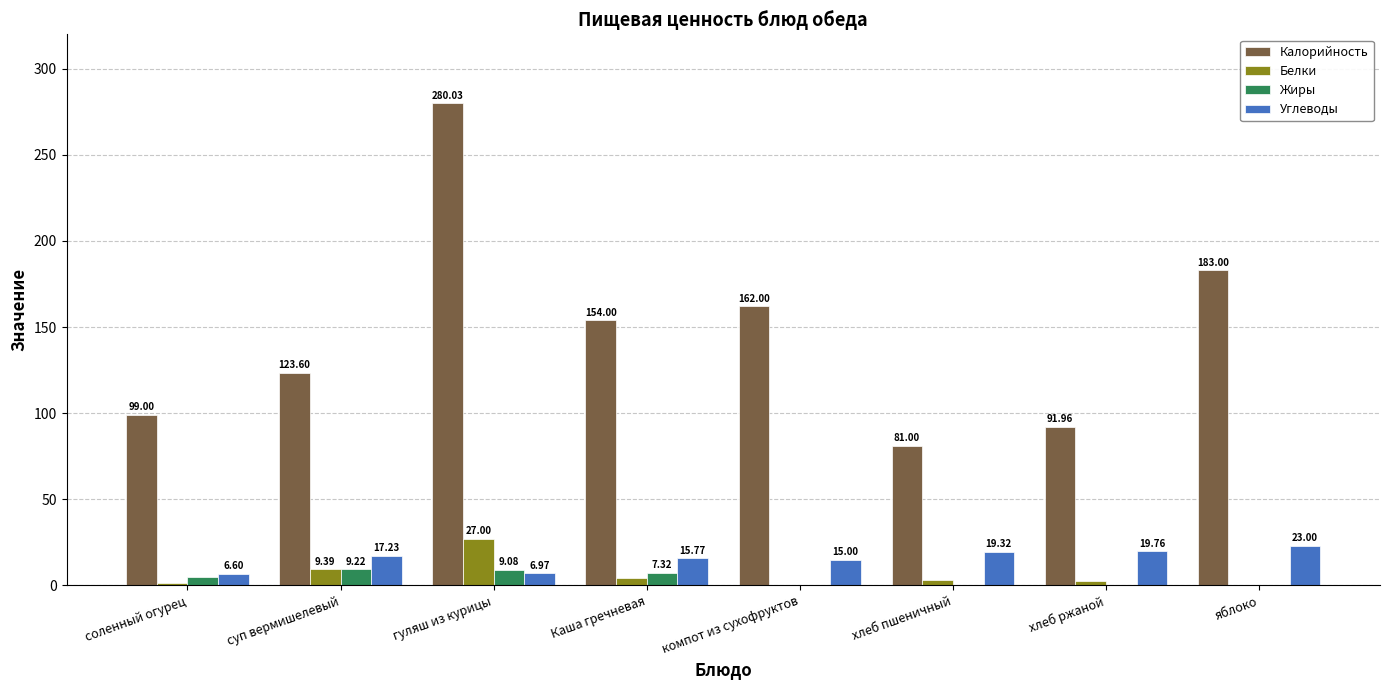

At which category is the sum across all series the highest?

гуляш из курицы